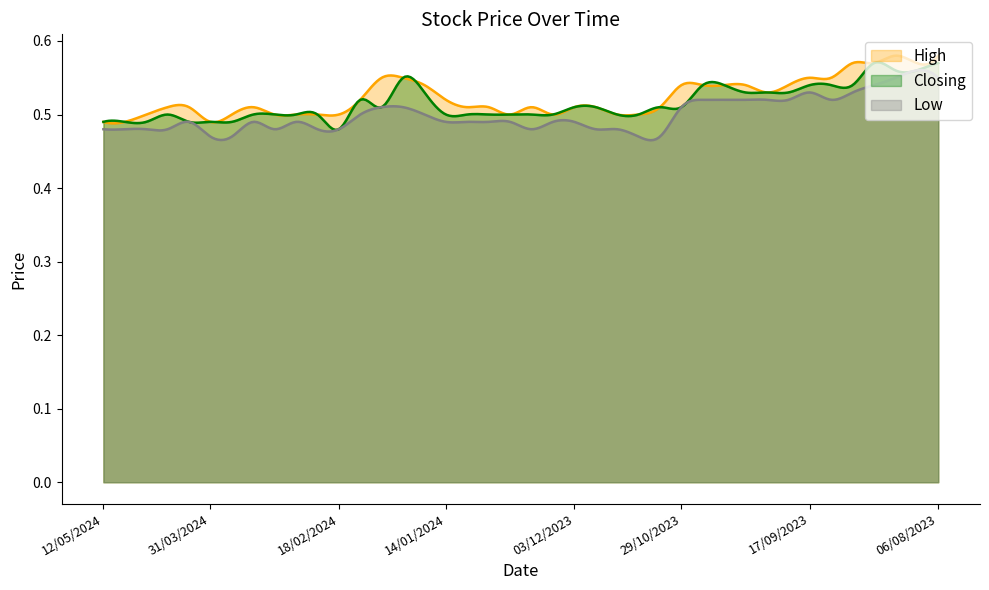

At 2, list the series in order from smallest to largest.

Low, Closing, High